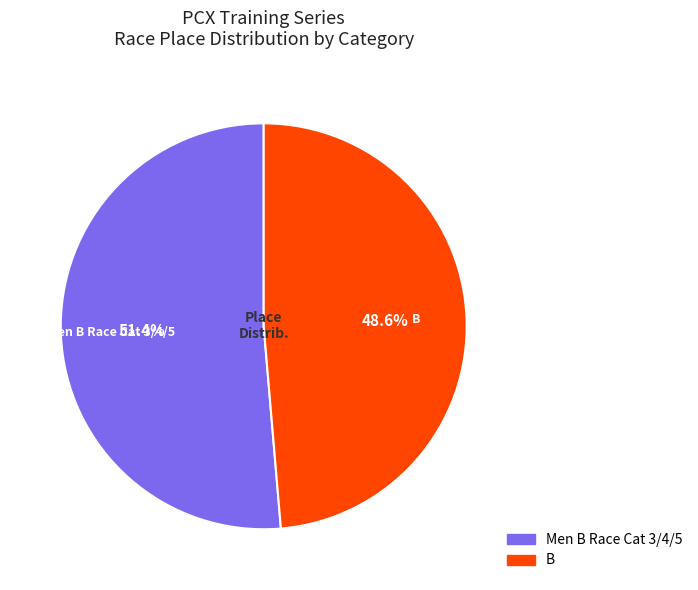

To the nearest percent, what is the difference between the Men B Race Cat 3/4/5 and B slice percentages?

3%